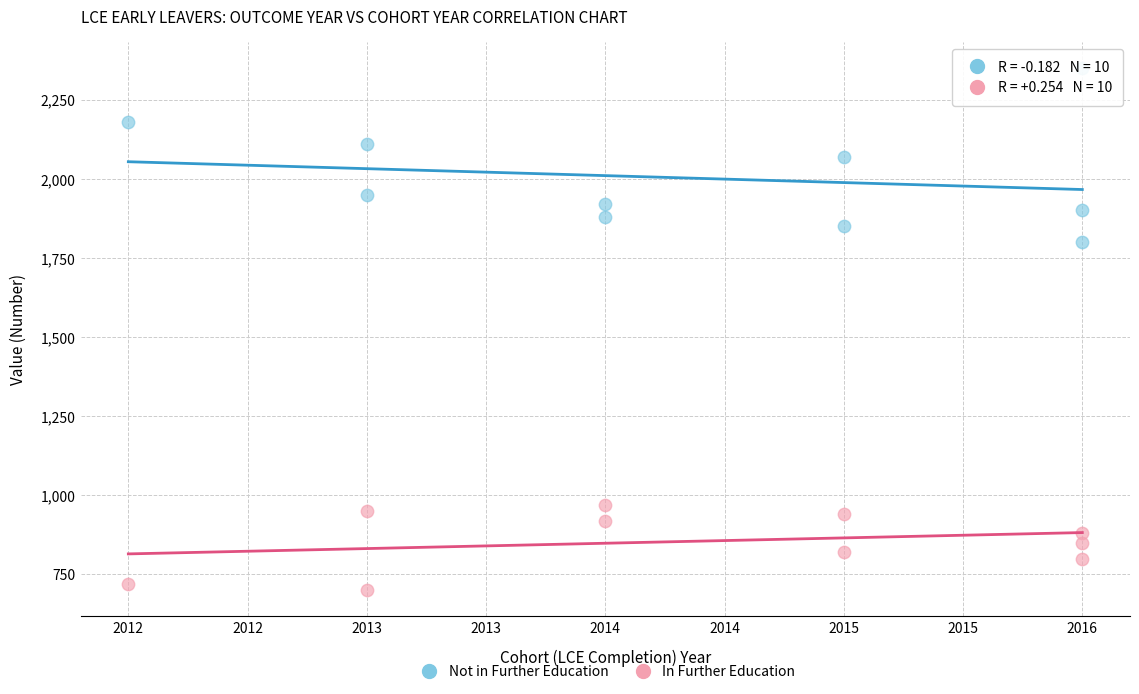

Which series has the widest spread of Y values?

Not in Further Education